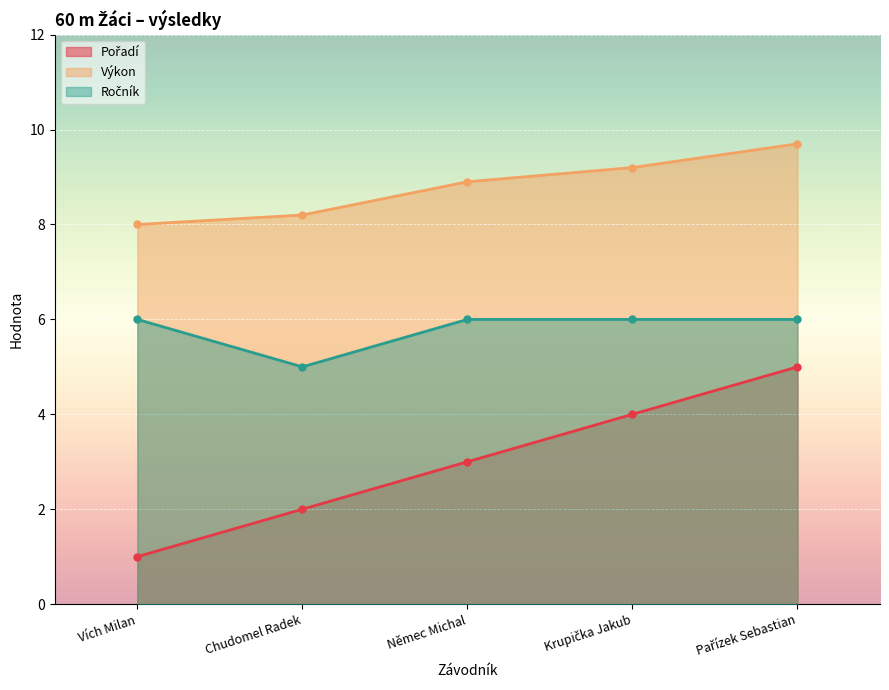

List the series in order of their peak value, lowest first.

Pořadí, Ročník, Výkon